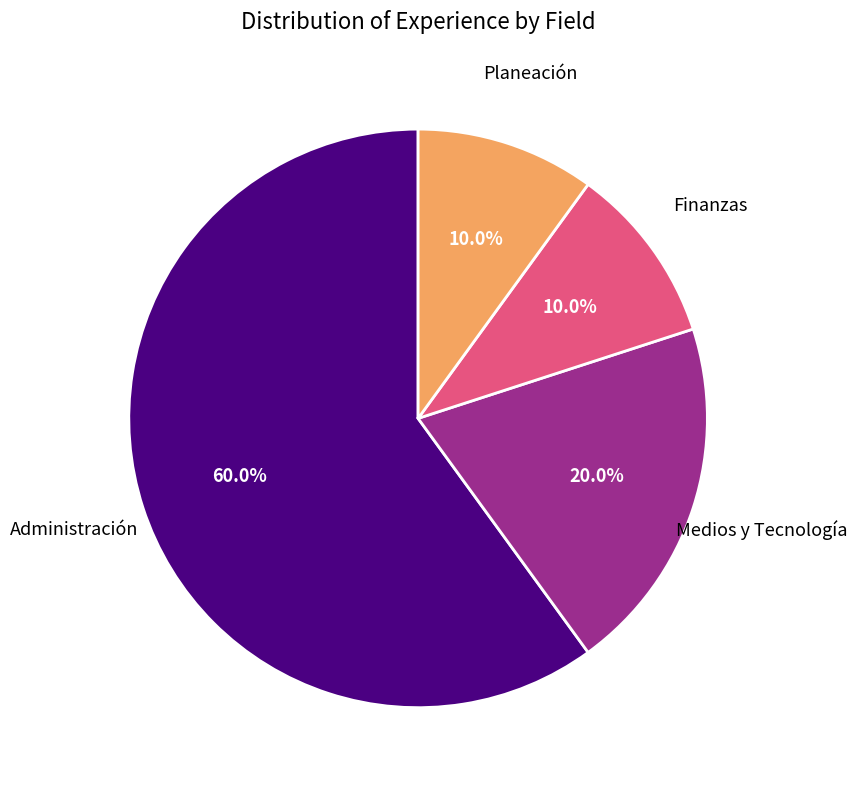

How many slices are in this pie chart?

4